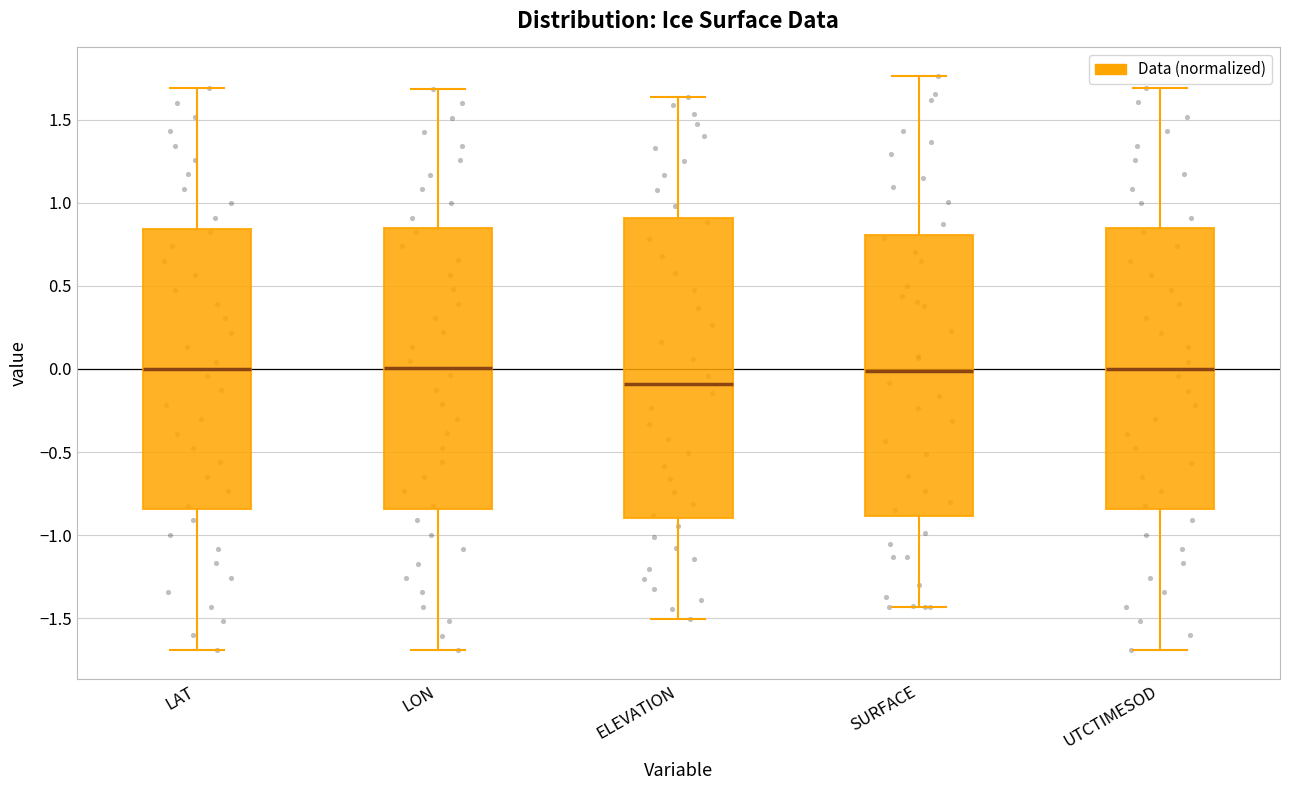

Which box's median line is the lowest?

ELEVATION